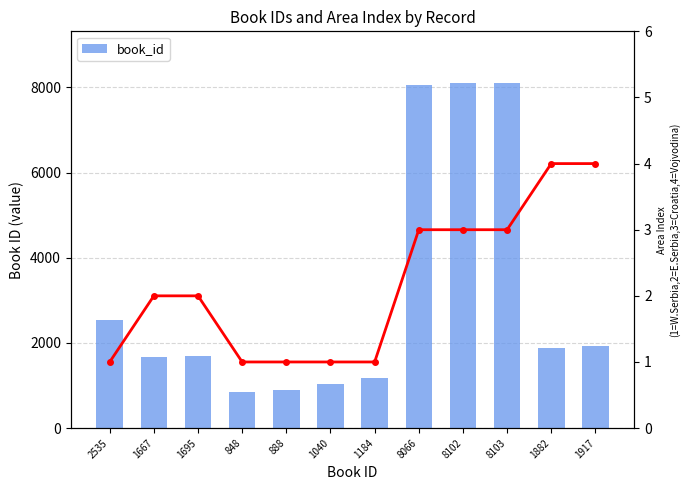

At 888, list the series in order from largest to smallest.

book_id, Area Index